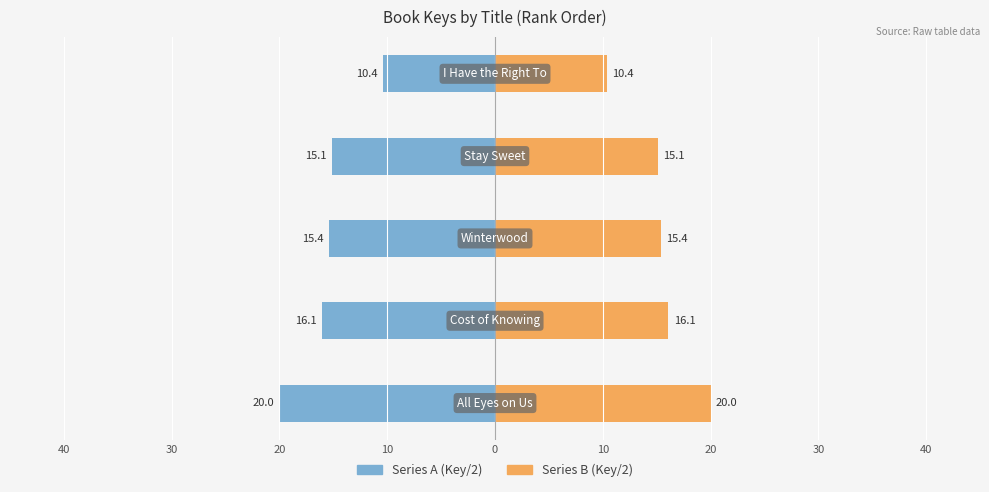

What is the value of the Series B (Key/2) bar at the 1st from the left?

20.0